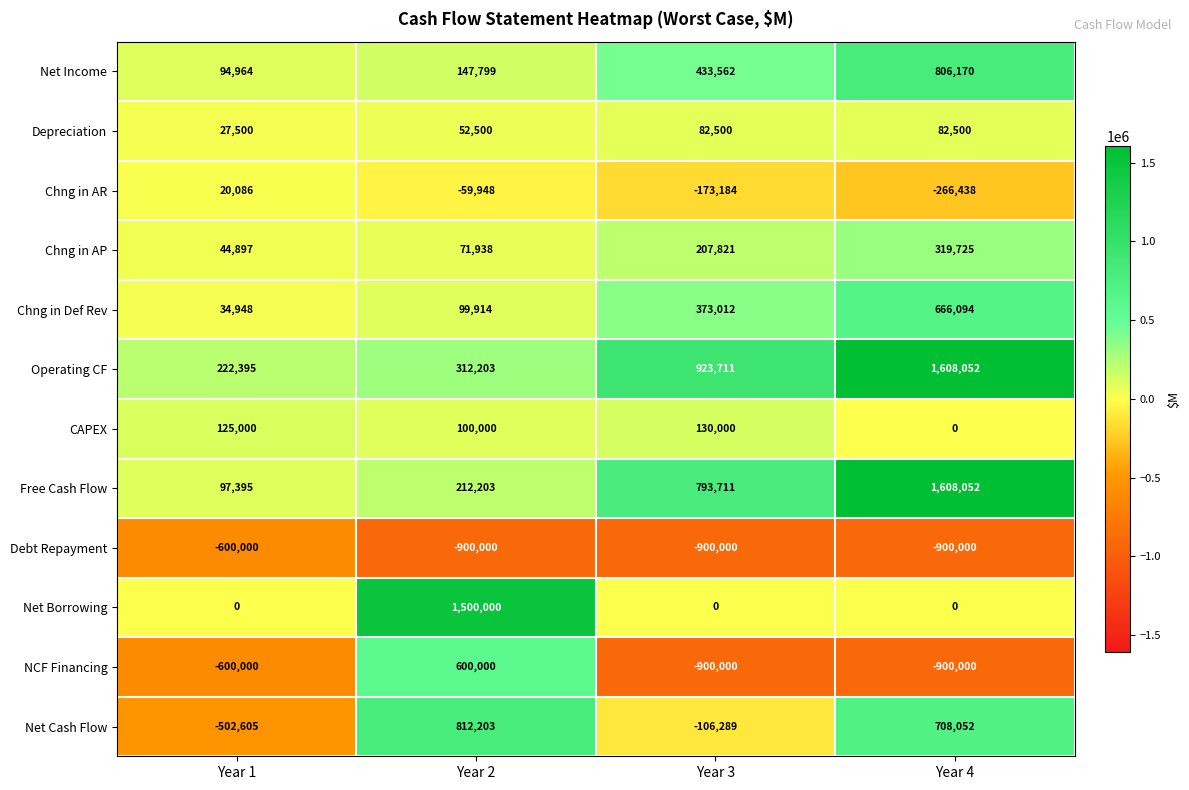

What is the average value of the Debt Repayment series?

-825000